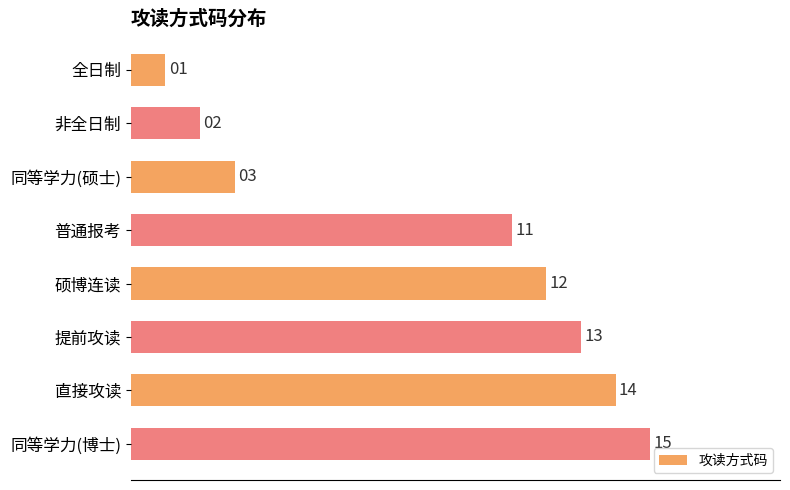

Which category has the highest value across all series?

同等学力(博士)